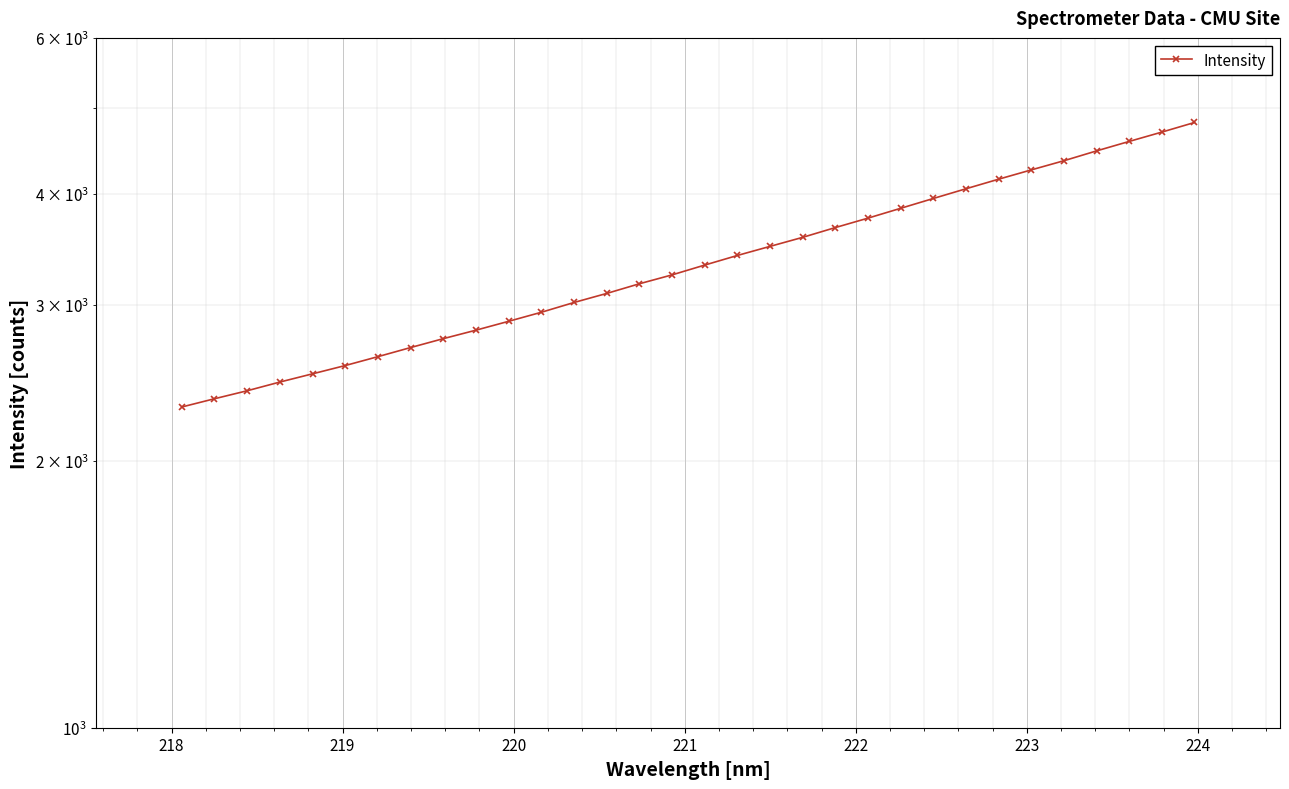

What is the sum of all values?

108207.6